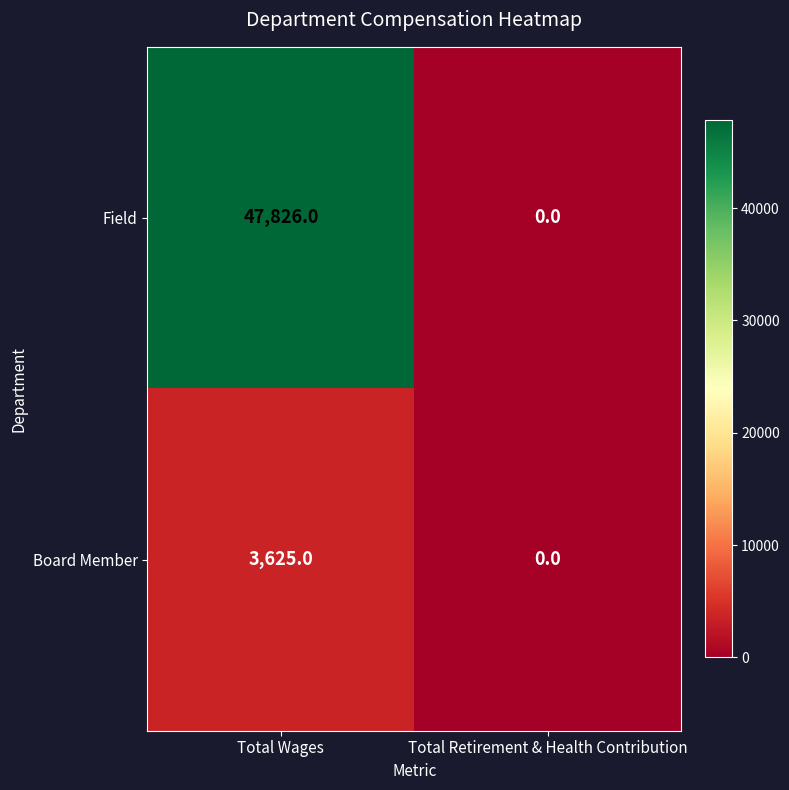

Is the value of Field at Total Wages greater than the value of Board Member at Total Wages?

Yes